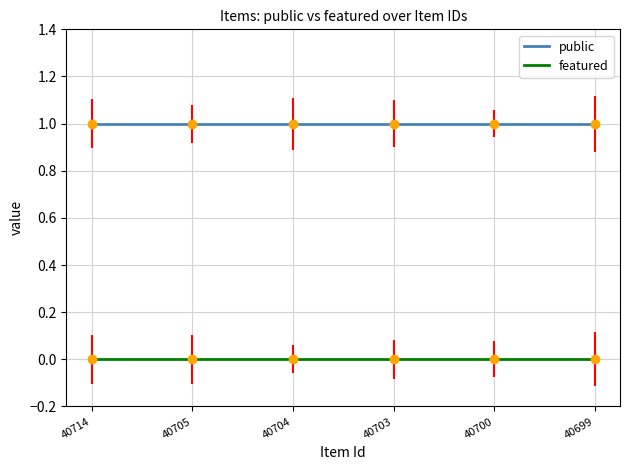

Is this an area chart (filled region under the line)?

No